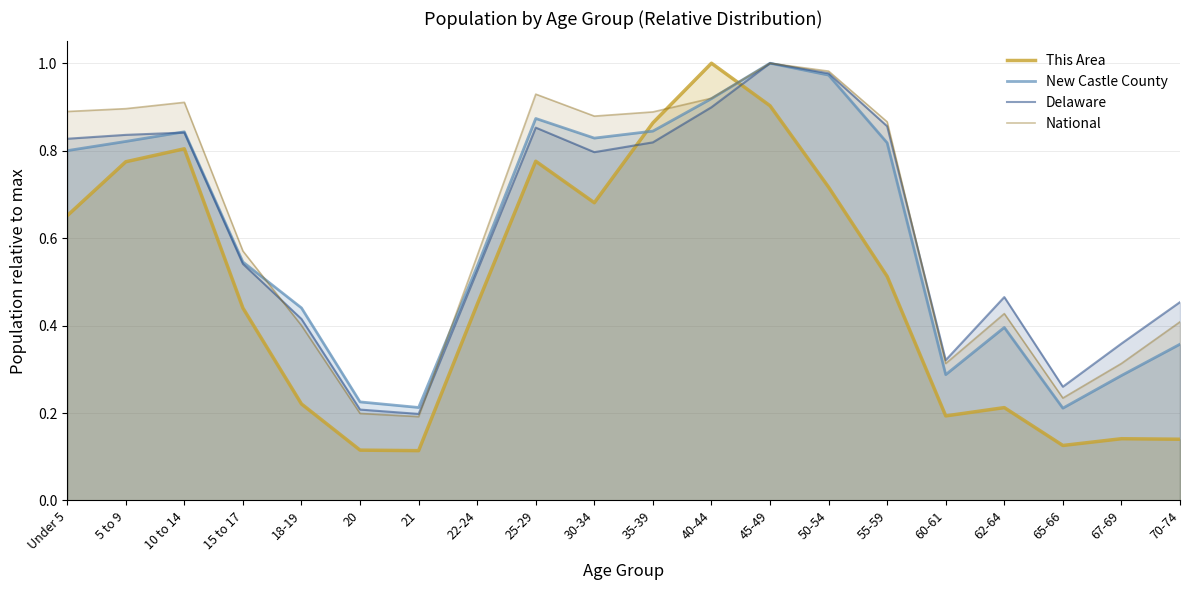

Where is This Area nearest to the value 0?

21